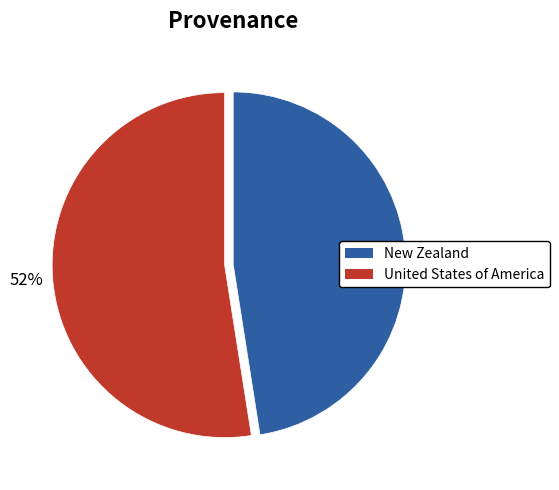

To the nearest percent, what is the combined percentage of United States of America and New Zealand?

100%